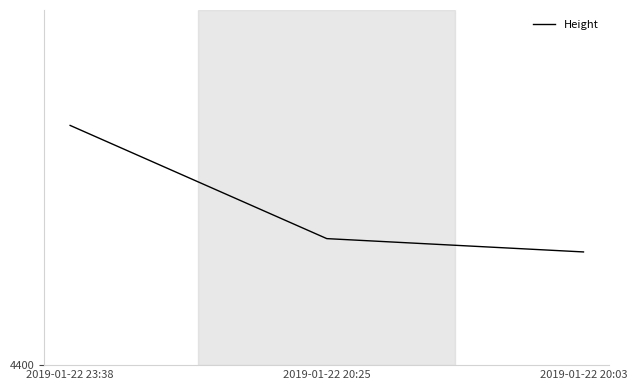

What is the value of the 2nd point from the left?

4457